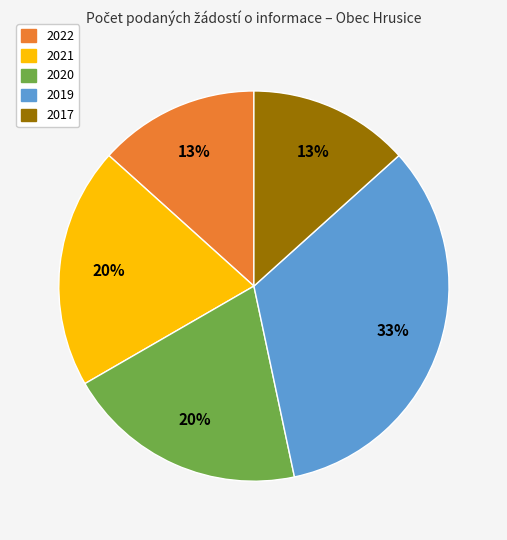

Is there any slice that represents more than half of the pie?

No